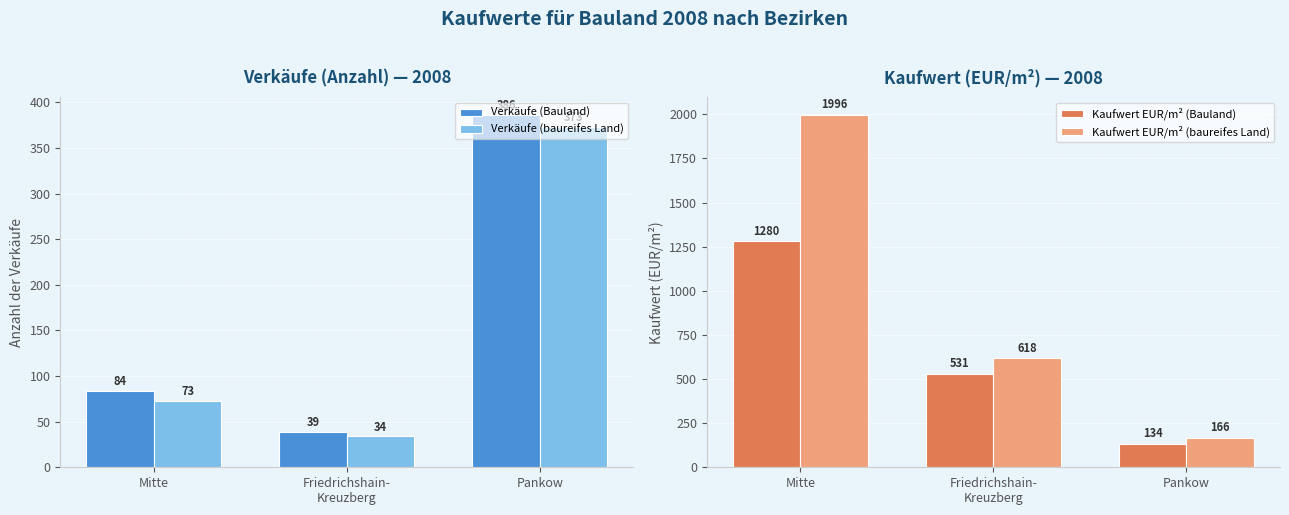

Does the chart contain any negative values?

No